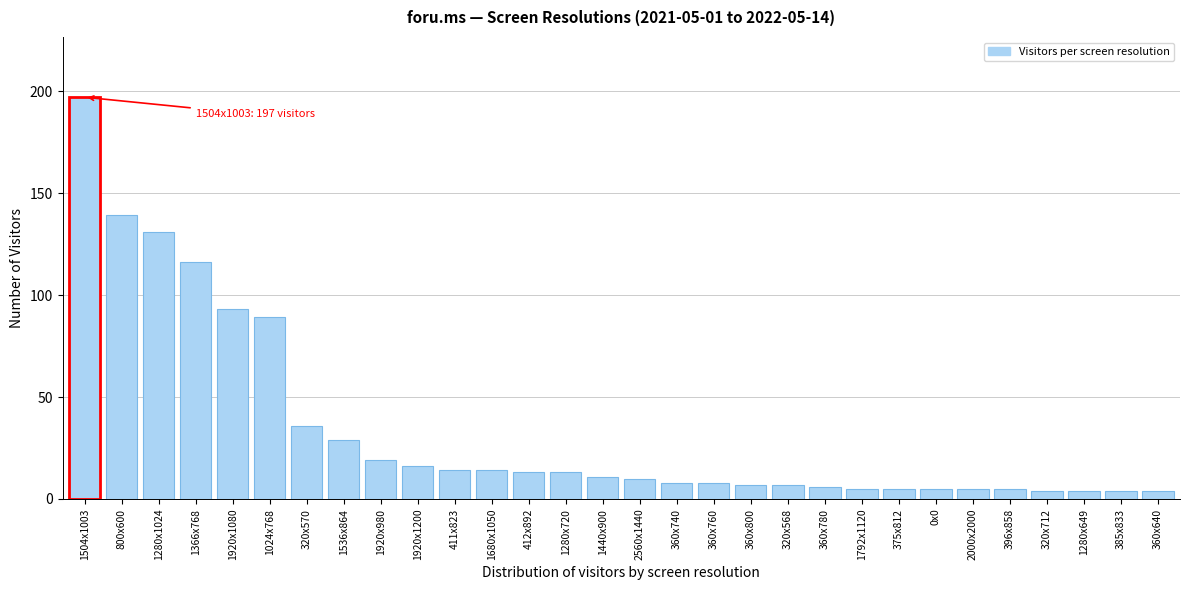

Reading right to left, transcribe all the data shown in this chart.

360x640=4	385x833=4	1280x649=4	320x712=4	396x858=5	2000x2000=5	0x0=5	375x812=5	1792x1120=5	360x780=6	320x568=7	360x800=7	360x760=8	360x740=8	2560x1440=10	1440x900=11	1280x720=13	412x892=13	1680x1050=14	411x823=14	1920x1200=16	1920x980=19	1536x864=29	320x570=36	1024x768=89	1920x1080=93	1366x768=116	1280x1024=131	800x600=139	1504x1003=197